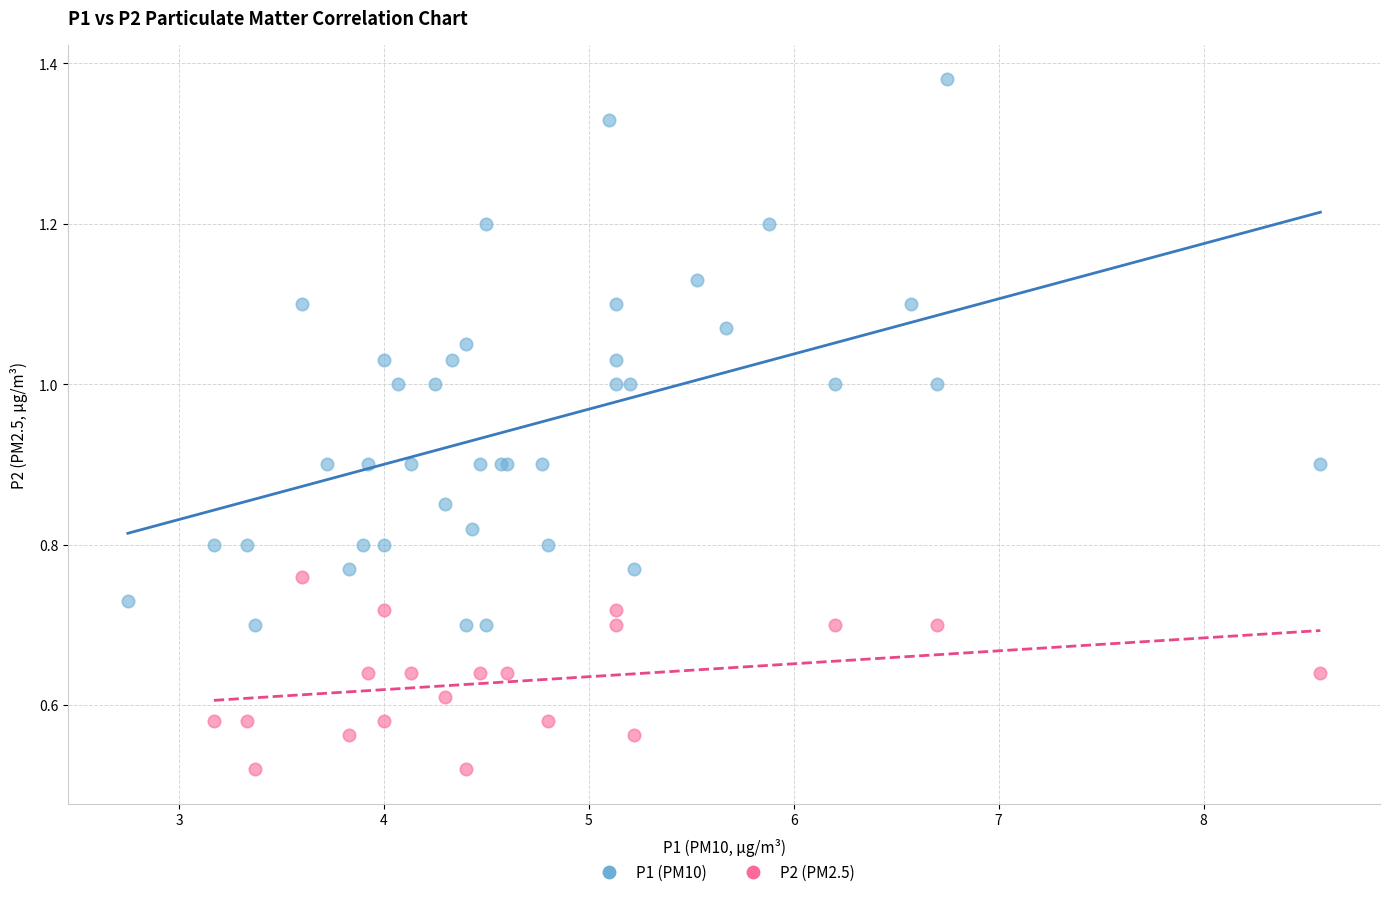

Which series reaches the maximum Y coordinate?

P1 (PM10)